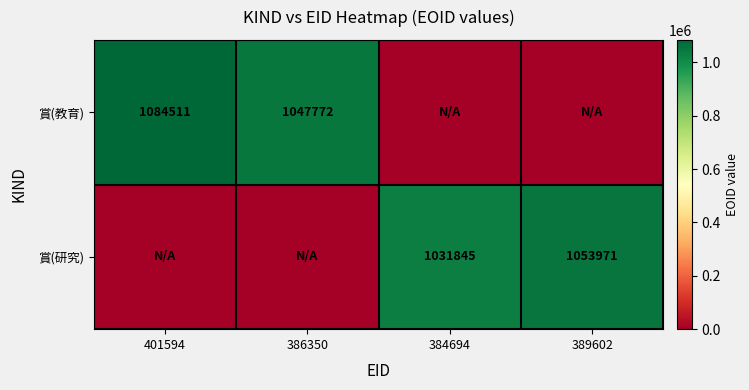

Is the value of 賞(教育) at 401594 greater than the value of 賞(研究) at 389602?

Yes